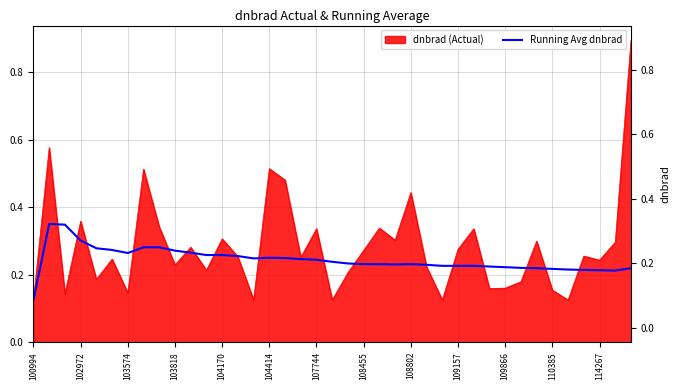

Where is the data nearest to the value 0?

100994